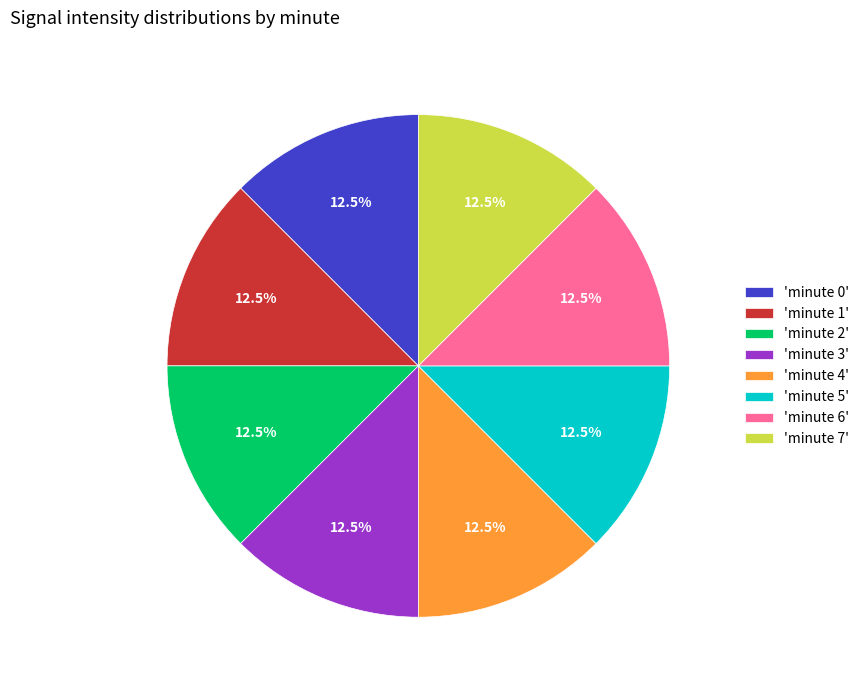

How much of the chart is everything except 'minute 0'?

87.5%